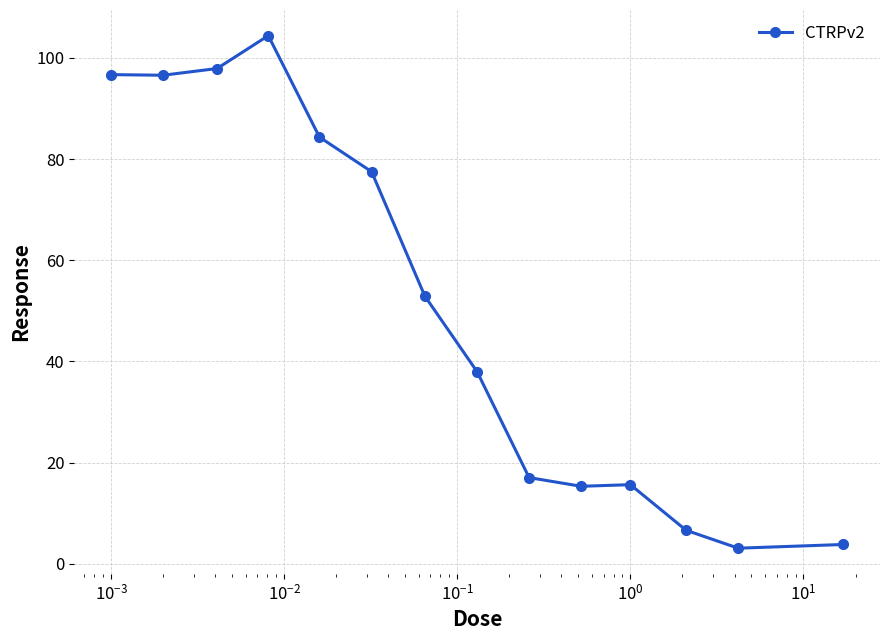

What is the maximum value shown in the chart?

104.4